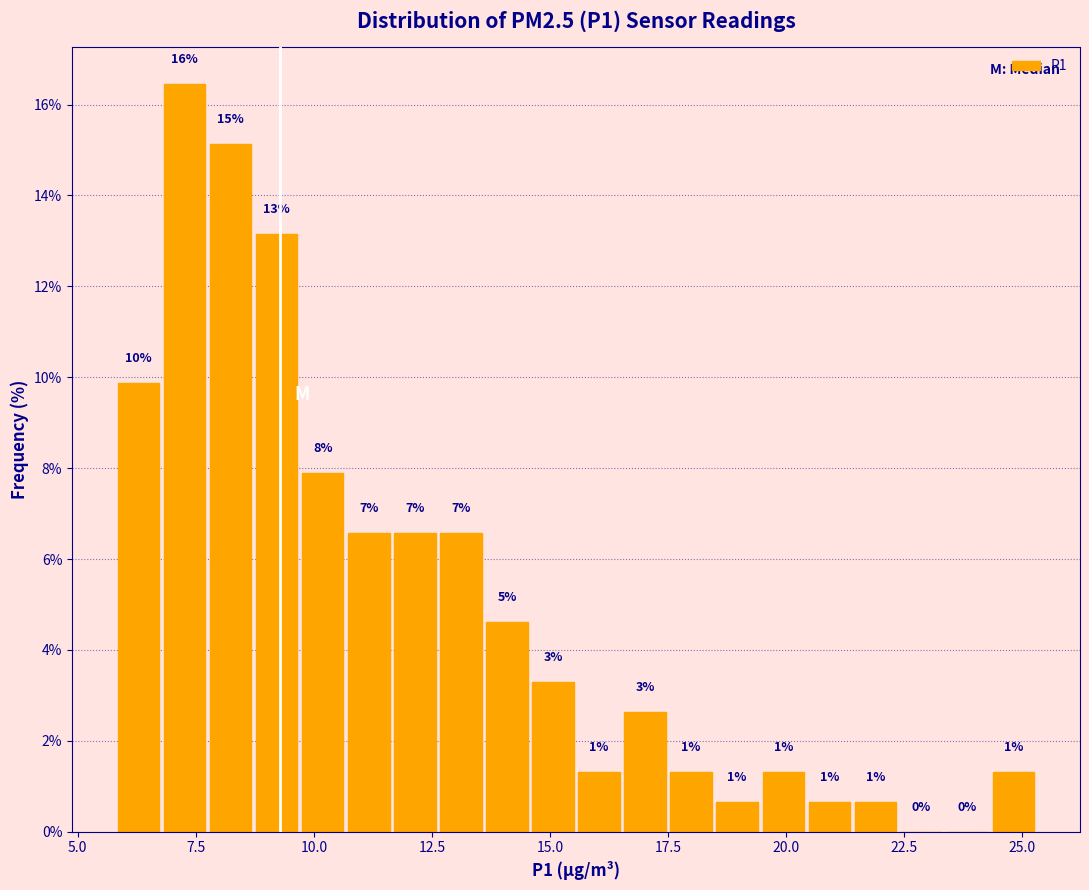

Around what value on the x-axis is the tallest bar? Give the approximate position of its centre, as read against the axis.

7.5